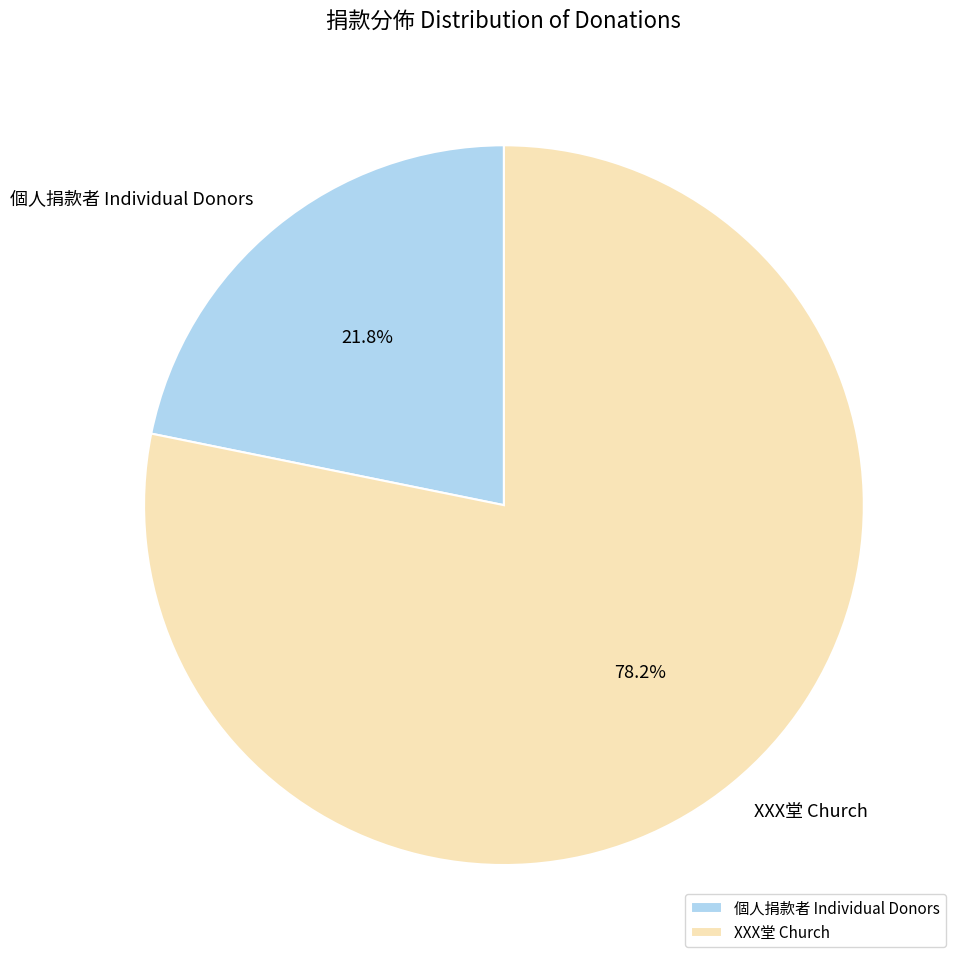

Rank the categories by value from highest to lowest.

XXX堂 Church, 個人捐款者 Individual Donors